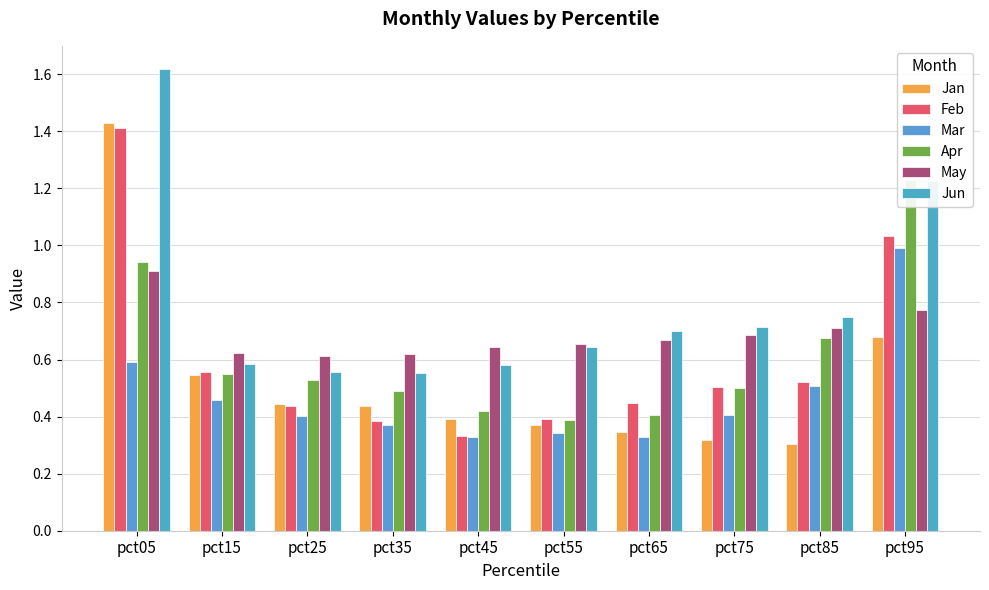

What is the total value across all series at pct85?

3.5